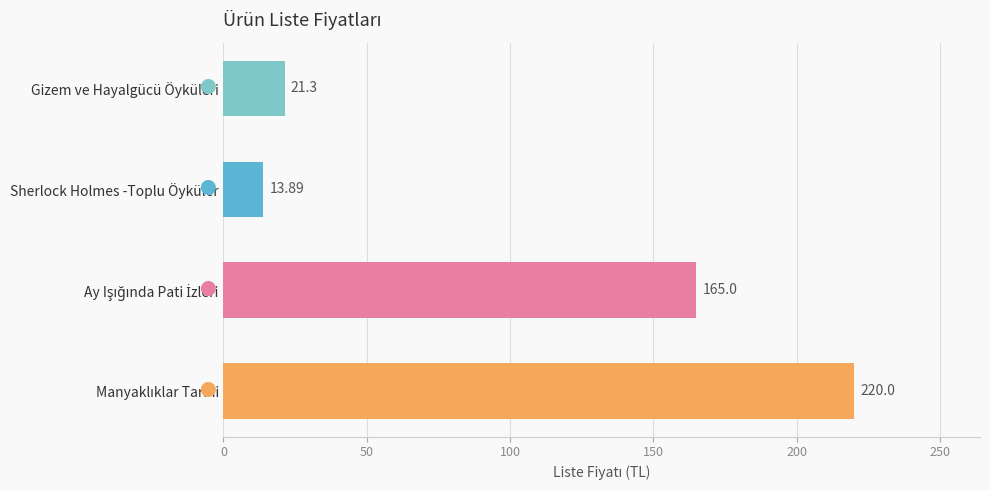

What is the minimum value shown in the chart?

13.9